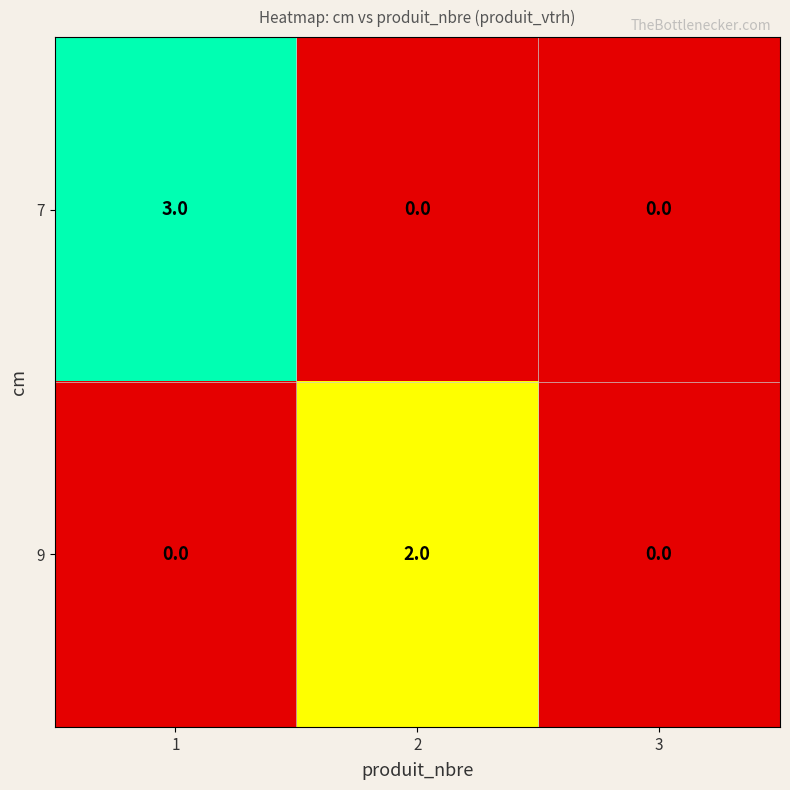

The 9 series shows 1 at 1. True or false?

False